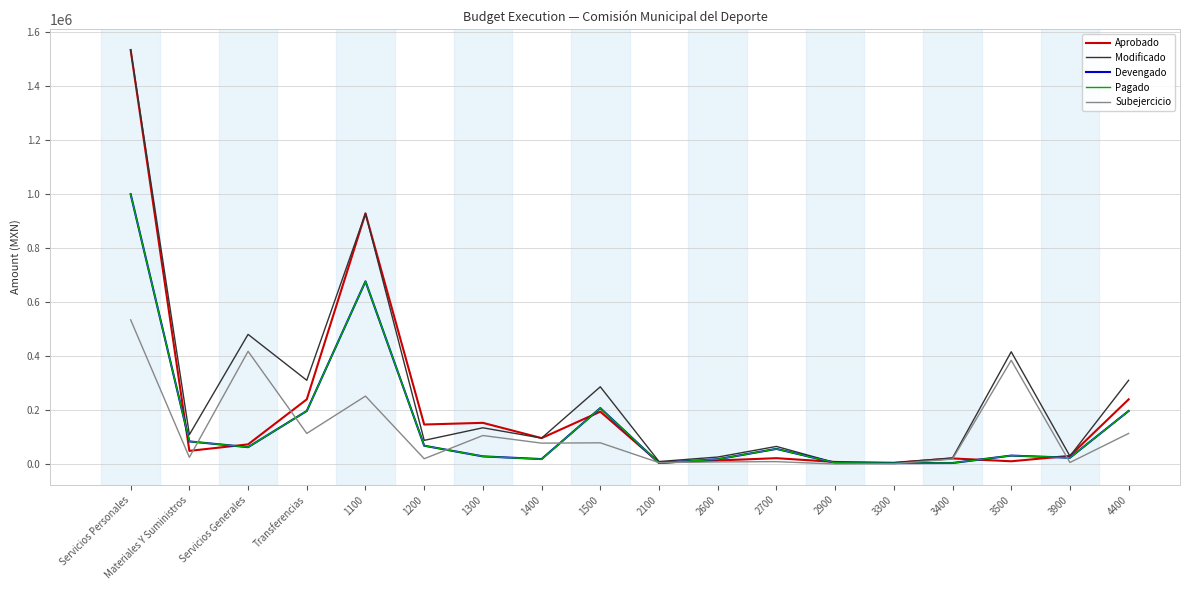

The Modificado series shows 480795.7 at Servicios Generales. True or false?

True